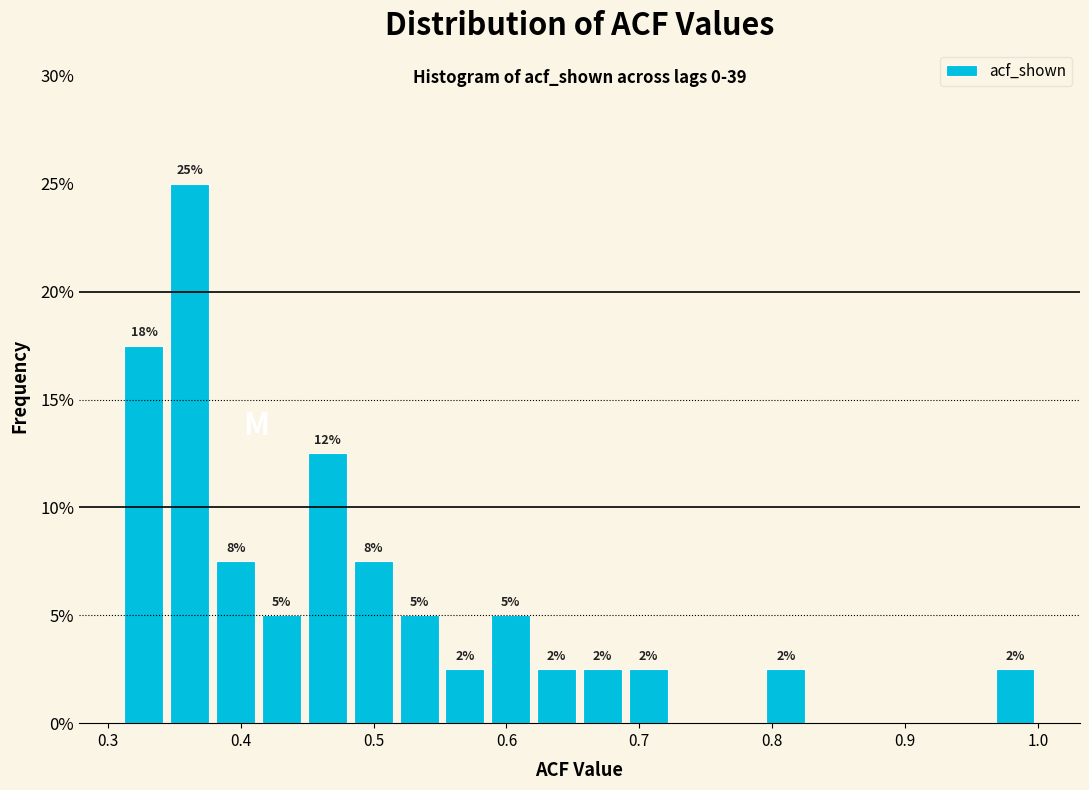

Read against the x-axis, roughly where is the centre of the tallest bar?

0.36